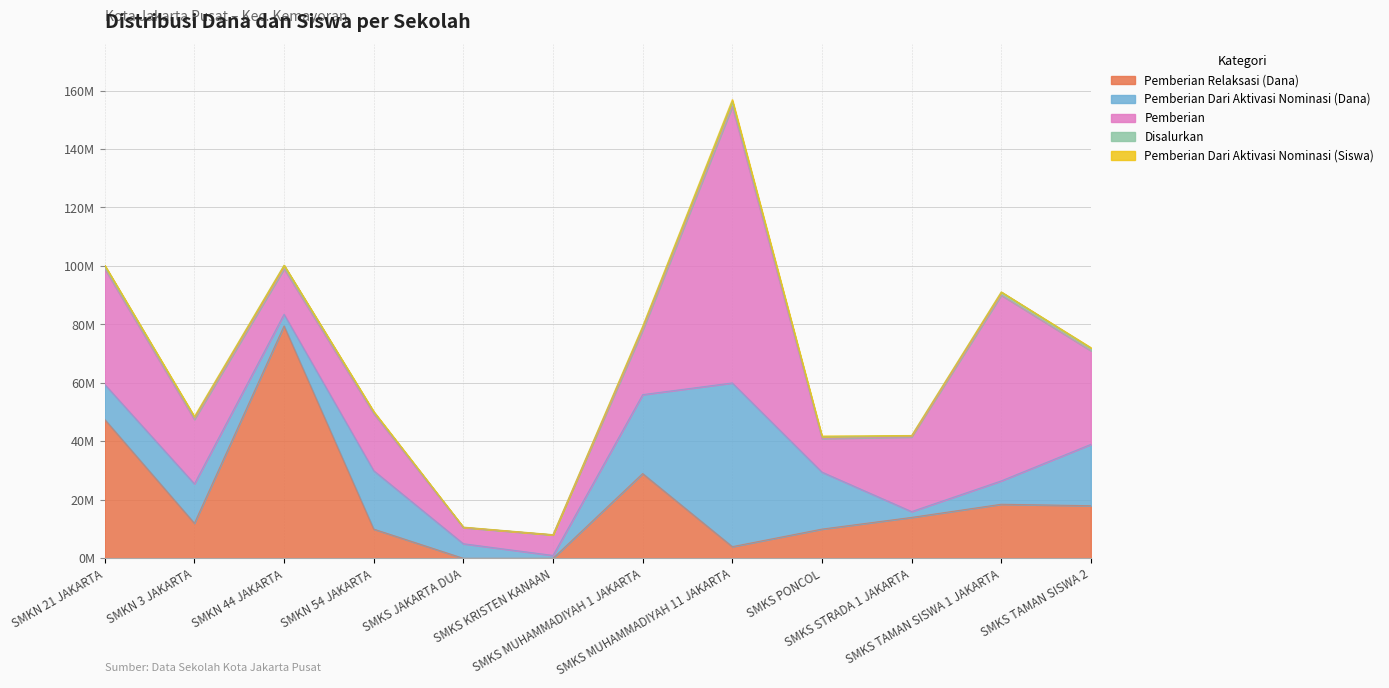

What is the spread (max minus min) of values at SMKS STRADA 1 JAKARTA?

25499996